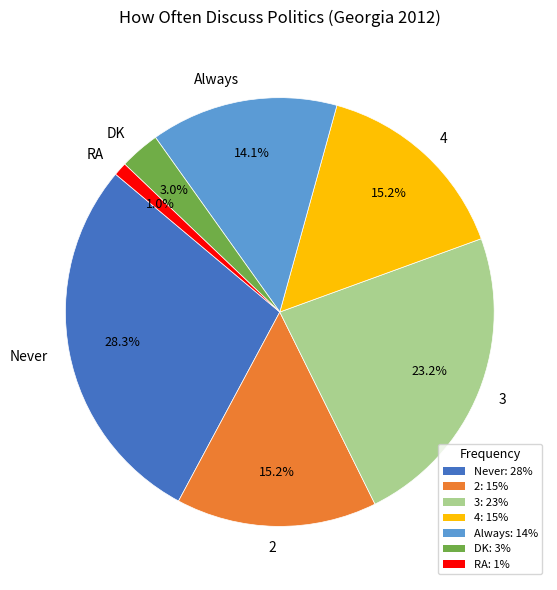

To the nearest percent, what is the difference between the 3 and DK slice percentages?

20%